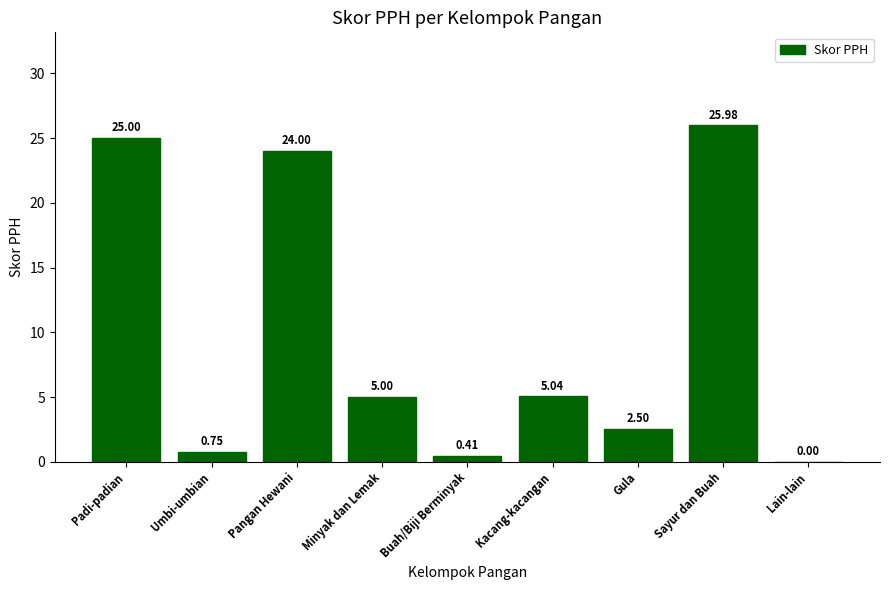

True or false: the data shows 2.3 at Kacang-kacangan.

False